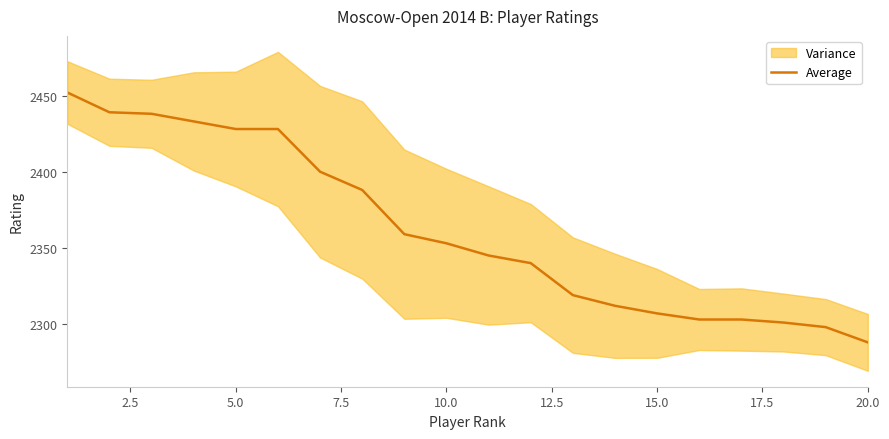

How many lines are shown in the chart?

1